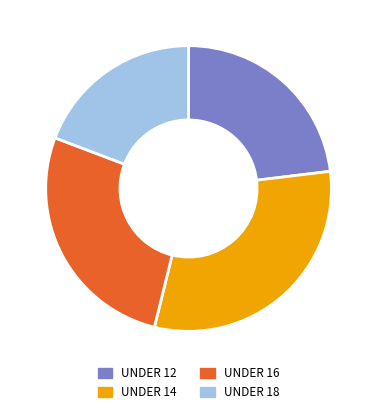

To the nearest percent, what is the difference between the UNDER 12 and UNDER 16 slice percentages?

4%